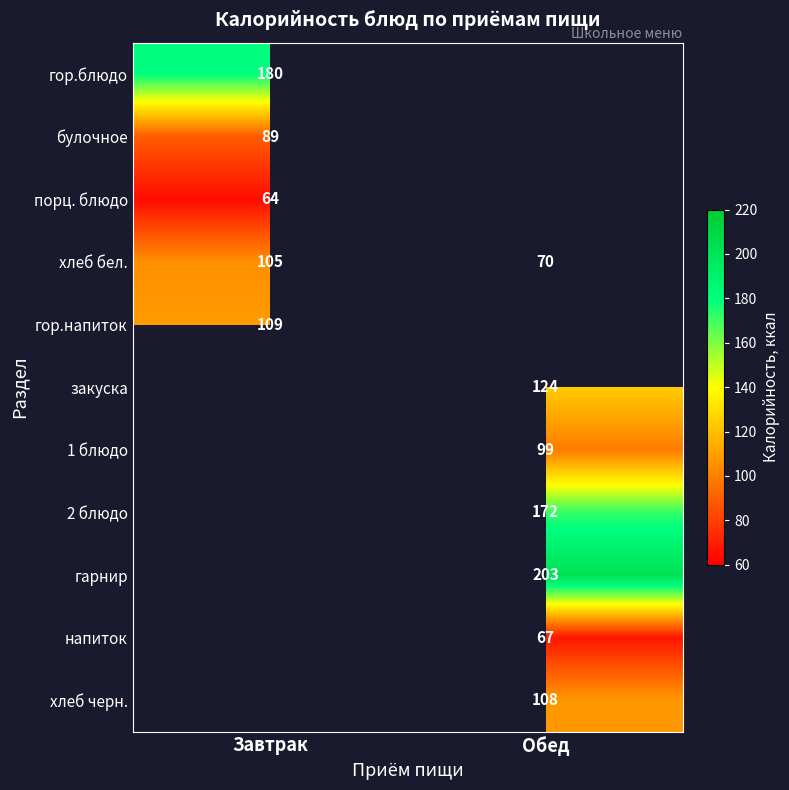

Which has a higher value, Обед or Завтрак?

Завтрак